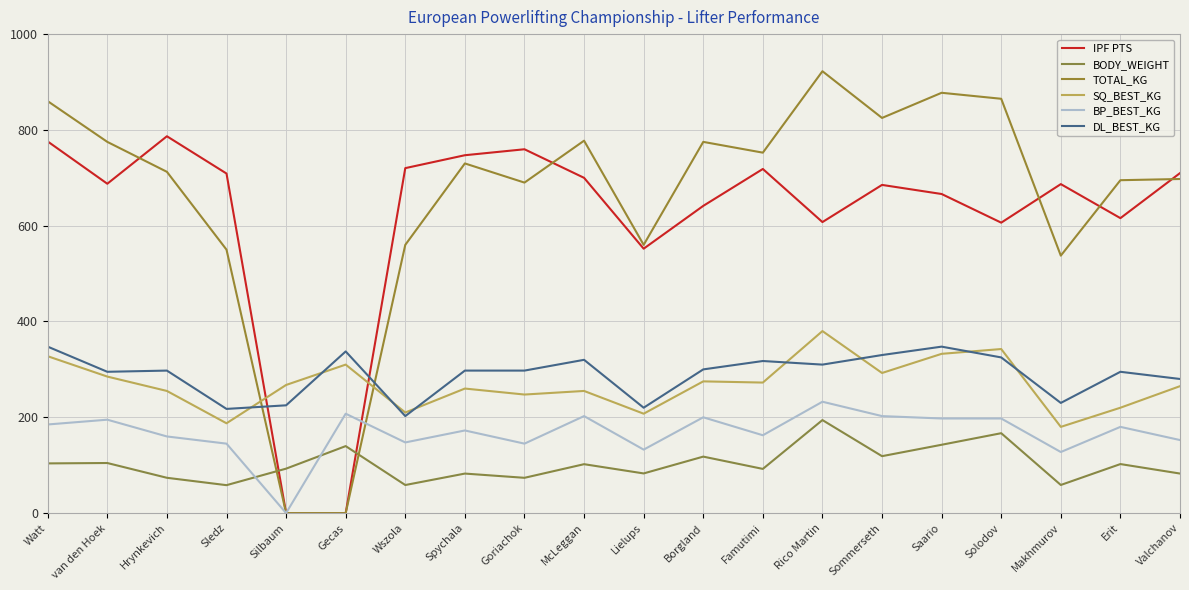

How many intersections are there between IPF PTS and DL_BEST_KG?

2